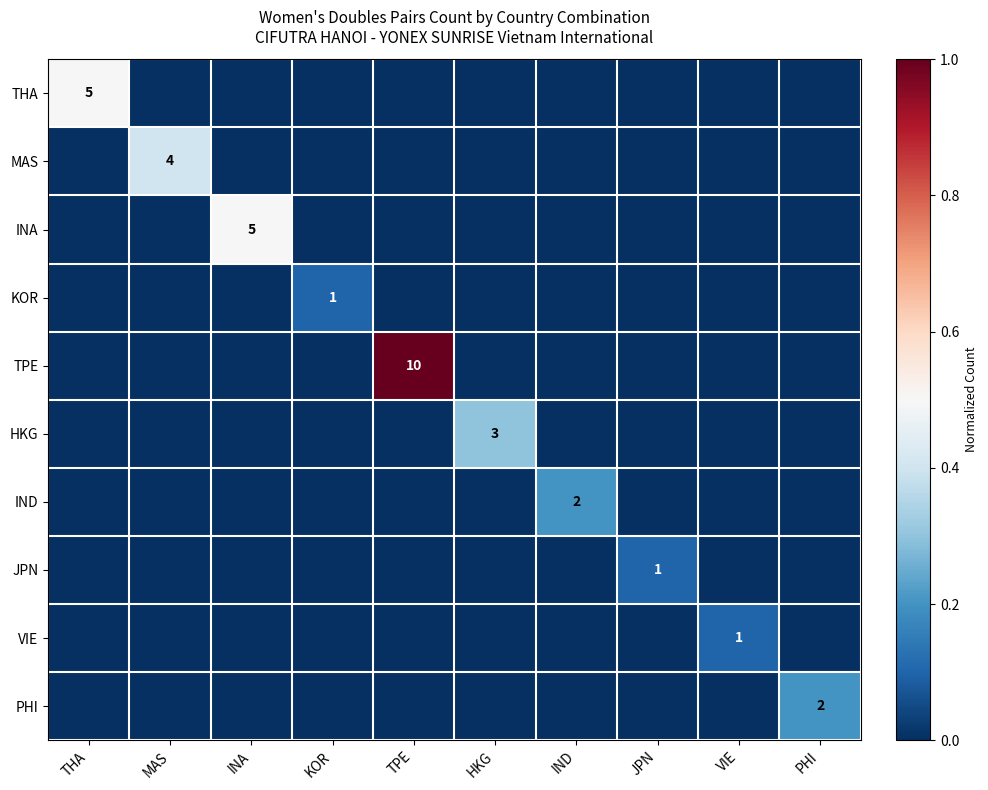

Which series has the largest total across all categories?

TPE